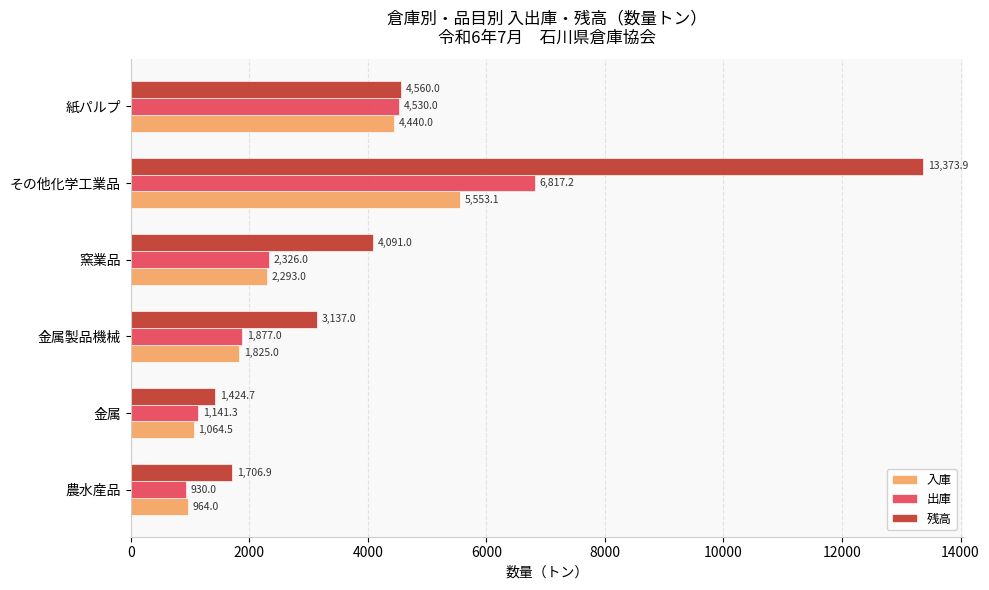

Which series has the widest spread of values?

残高